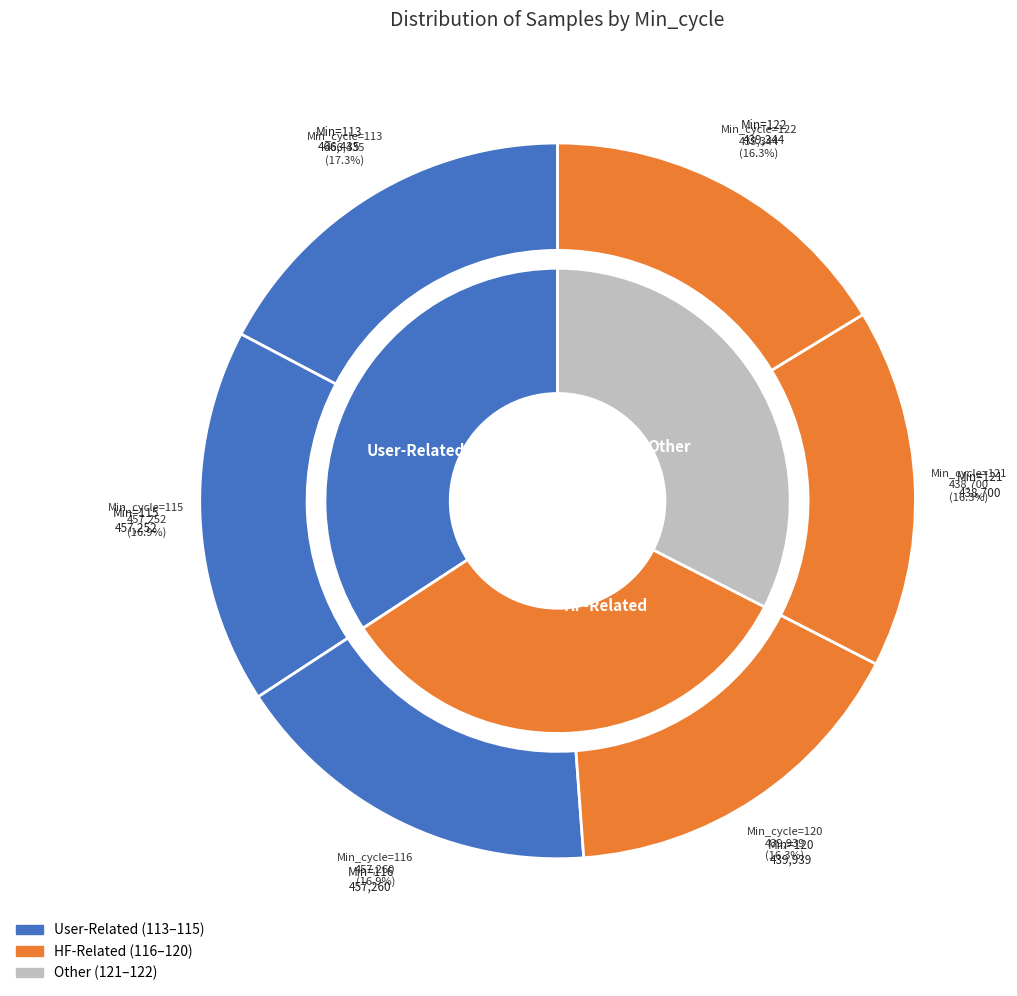

Count the number of slices in the pie.

6